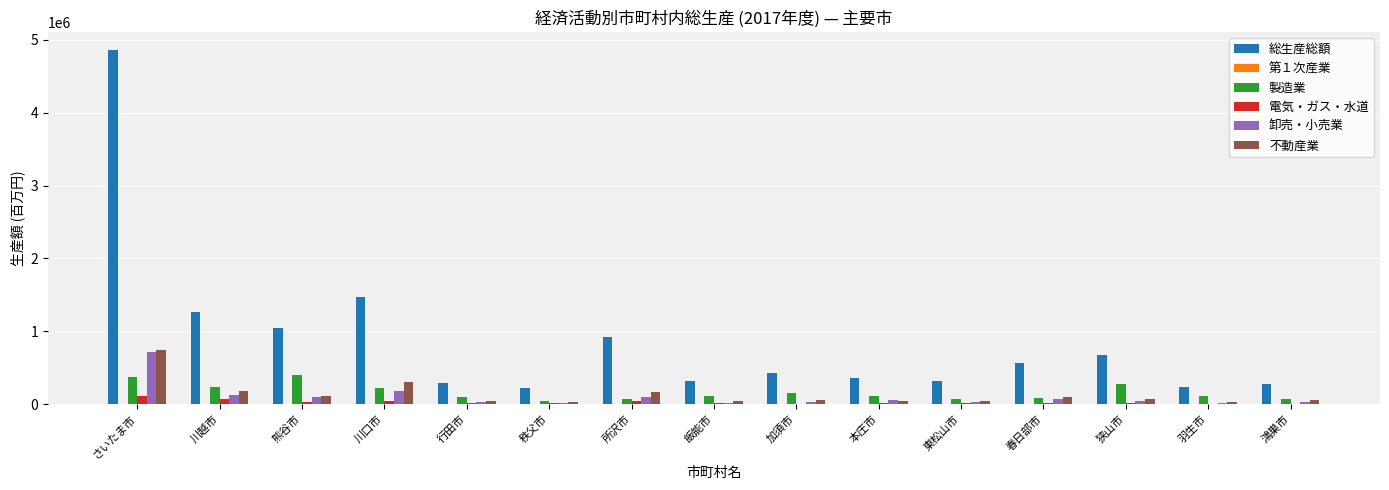

Which category has the highest value across all series?

さいたま市